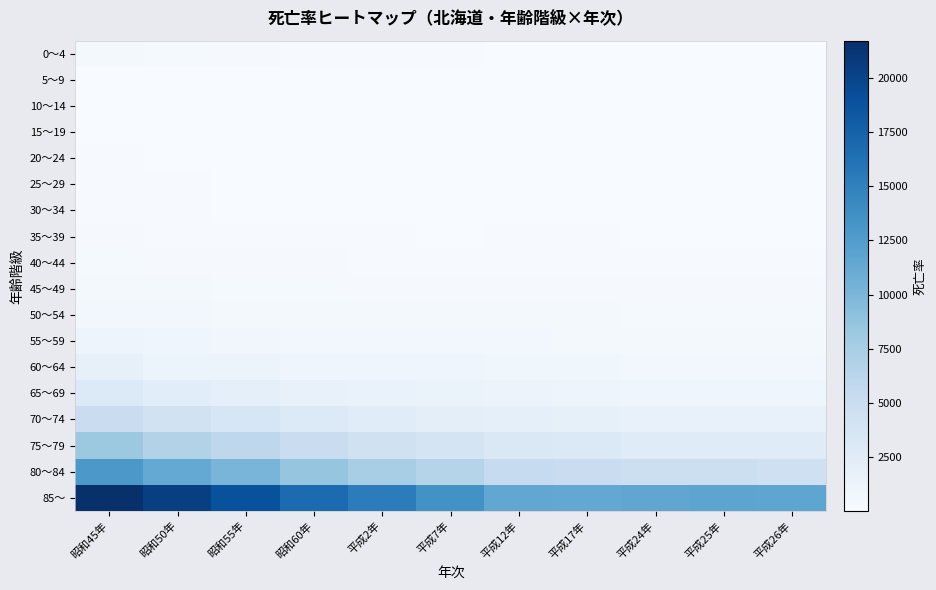

Reading left to right, extract all data points from this chart.

0～4: 昭和45年=380.2	昭和50年=297.0	昭和55年=215.5	昭和60年=162.7	平成2年=120.8	平成7年=118.3	平成12年=75.7	平成17年=79.5	平成24年=59.4	平成25年=57.6	平成26年=43.7
5～9: 昭和45年=48.2	昭和50年=40.1	昭和55年=33.4	昭和60年=24.0	平成2年=23.5	平成7年=21.5	平成12年=16.1	平成17年=13.8	平成24年=12.8	平成25年=6.3	平成26年=8.9
10～14: 昭和45年=35.3	昭和50年=28.4	昭和55年=20.9	昭和60年=19.1	平成2年=15.1	平成7年=15.7	平成12年=11.9	平成17年=7.3	平成24年=12.0	平成25年=8.8	平成26年=12.5
15～19: 昭和45年=74.4	昭和50年=61.8	昭和55年=63.2	昭和60年=54.8	平成2年=50.1	平成7年=41.1	平成12年=40.5	平成17年=27.4	平成24年=24.9	平成25年=21.3	平成26年=20.3
20～24: 昭和45年=110.0	昭和50年=88.6	昭和55年=72.6	昭和60年=71.4	平成2年=69.0	平成7年=55.7	平成12年=61.1	平成17年=56.1	平成24年=58.1	平成25年=42.3	平成26年=39.8
25～29: 昭和45年=117.8	昭和50年=93.1	昭和55年=74.7	昭和60年=76.1	平成2年=63.2	平成7年=53.1	平成12年=65.0	平成17年=60.9	平成24年=53.3	平成25年=45.8	平成26年=50.2
30～34: 昭和45年=145.9	昭和50年=121.0	昭和55年=90.8	昭和60年=79.2	平成2年=67.7	平成7年=64.7	平成12年=74.0	平成17年=73.5	平成24年=58.3	平成25年=61.0	平成26年=66.4
35～39: 昭和45年=197.5	昭和50年=156.8	昭和55年=134.9	昭和60年=118.5	平成2年=103.2	平成7年=88.6	平成12年=95.9	平成17年=109.3	平成24年=82.8	平成25年=88.7	平成26年=79.3
40～44: 昭和45年=296.6	昭和50年=239.6	昭和55年=209.2	昭和60年=182.7	平成2年=146.9	平成7年=145.8	平成12年=138.7	平成17年=150.8	平成24年=128.4	平成25年=112.0	平成26年=119.5
45～49: 昭和45年=442.0	昭和50年=372.8	昭和55年=325.8	昭和60年=308.3	平成2年=256.4	平成7年=235.2	平成12年=227.0	平成17年=210.5	平成24年=189.3	平成25年=177.9	平成26年=185.8
50～54: 昭和45年=663.2	昭和50年=530.8	昭和55年=490.3	昭和60年=454.2	平成2年=387.3	平成7年=378.3	平成12年=380.8	平成17年=354.4	平成24年=277.6	平成25年=296.7	平成26年=264.7
55～59: 昭和45年=1096.0	昭和50年=873.3	昭和55年=690.4	昭和60年=677.5	平成2年=618.6	平成7年=542.0	平成12年=543.6	平成17年=501.6	平成24年=463.8	平成25年=449.7	平成26年=435.9
60～64: 昭和45年=1764.4	昭和50年=1360.3	昭和55年=1189.8	昭和60年=992.0	平成2年=928.5	平成7年=920.0	平成12年=821.7	平成17年=788.6	平成24年=683.0	平成25年=684.6	平成26年=666.8
65～69: 昭和45年=2948.2	昭和50年=2365.0	昭和55年=1952.0	昭和60年=1698.6	平成2年=1478.0	平成7年=1406.1	平成12年=1226.3	平成17年=1104.1	平成24年=1022.7	平成25年=992.3	平成26年=970.5
70～74: 昭和45年=4993.7	昭和50年=4091.7	昭和55年=3553.6	昭和60年=2907.6	平成2年=2520.8	平成7年=2193.4	平成12年=1945.9	平成17年=1832.5	平成24年=1566.5	平成25年=1544.4	平成26年=1552.3
75～79: 昭和45年=8152.0	昭和50年=6730.3	昭和55年=5986.4	昭和60年=4948.3	平成2年=4278.1	平成7年=3823.7	平成12年=3138.1	平成17年=3019.6	平成24年=2588.3	平成25年=2584.1	平成26年=2588.8
80～84: 昭和45年=12967.5	昭和50年=11343.0	昭和55年=10157.1	昭和60年=8633.7	平成2年=7512.0	平成7年=6608.9	平成12年=5436.0	平成17年=4979.3	平成24年=4738.9	平成25年=4697.4	平成26年=4517.2
85～: 昭和45年=21727.1	昭和50年=20426.1	昭和55年=18845.0	昭和60年=16802.7	平成2年=15313.1	平成7年=13556.6	平成12年=11481.6	平成17年=11455.8	平成24年=11613.7	平成25年=11734.8	平成26年=11711.9